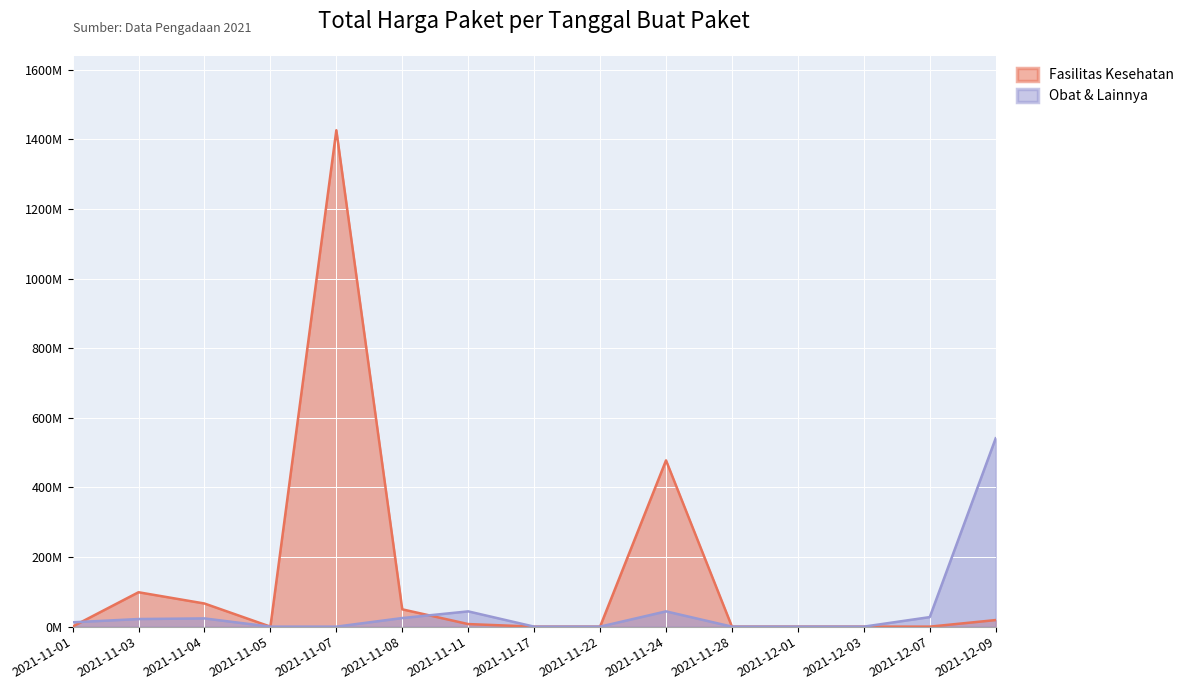

How many series are shown in this chart?

2